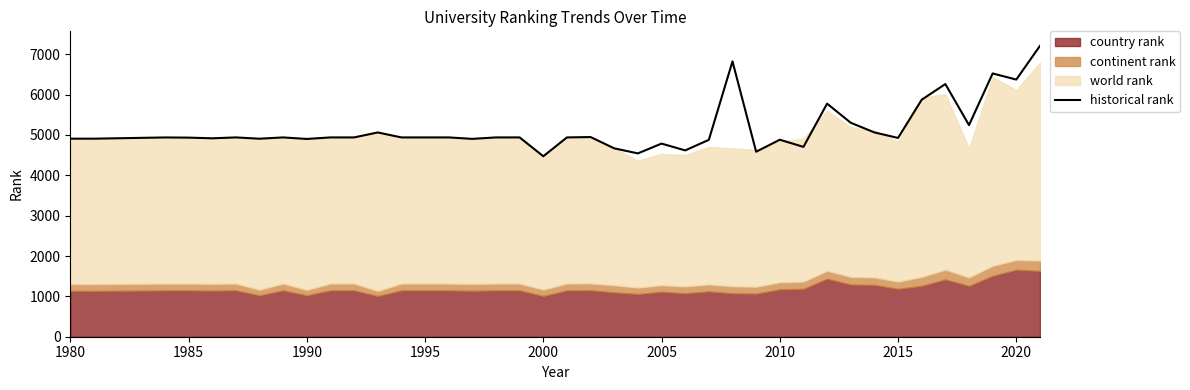

Is it true that historical rank equals 4473 at 2000?

True